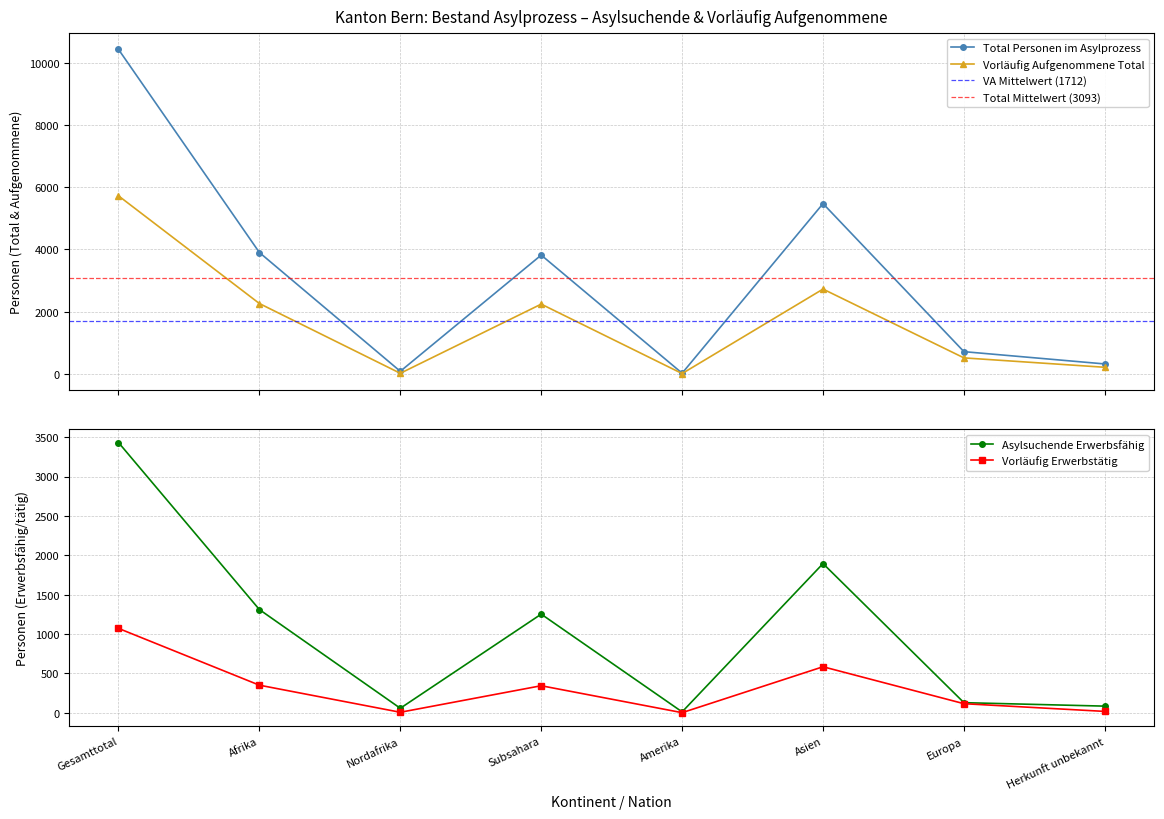

How many interior local peaks does the Vorläufig Aufgenommene Total series have?

2